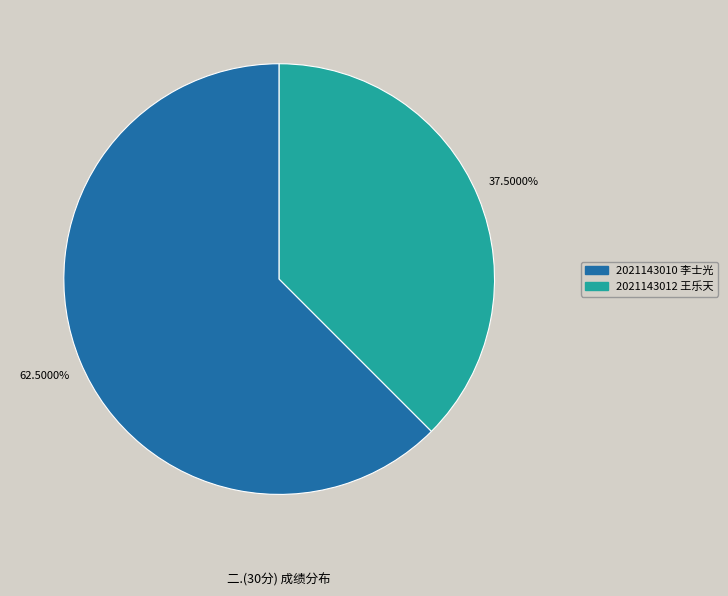

What is the ratio of the value at 2021143010 李士光 to the value at 2021143012 王乐天?

1.7